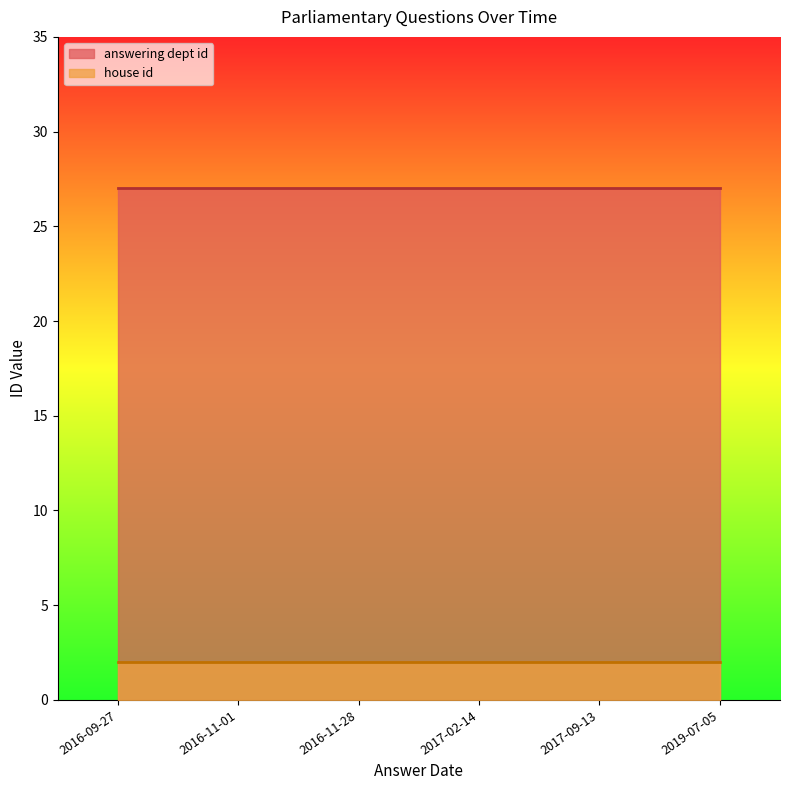

What is the total value across all series at 2017-02-14?

29